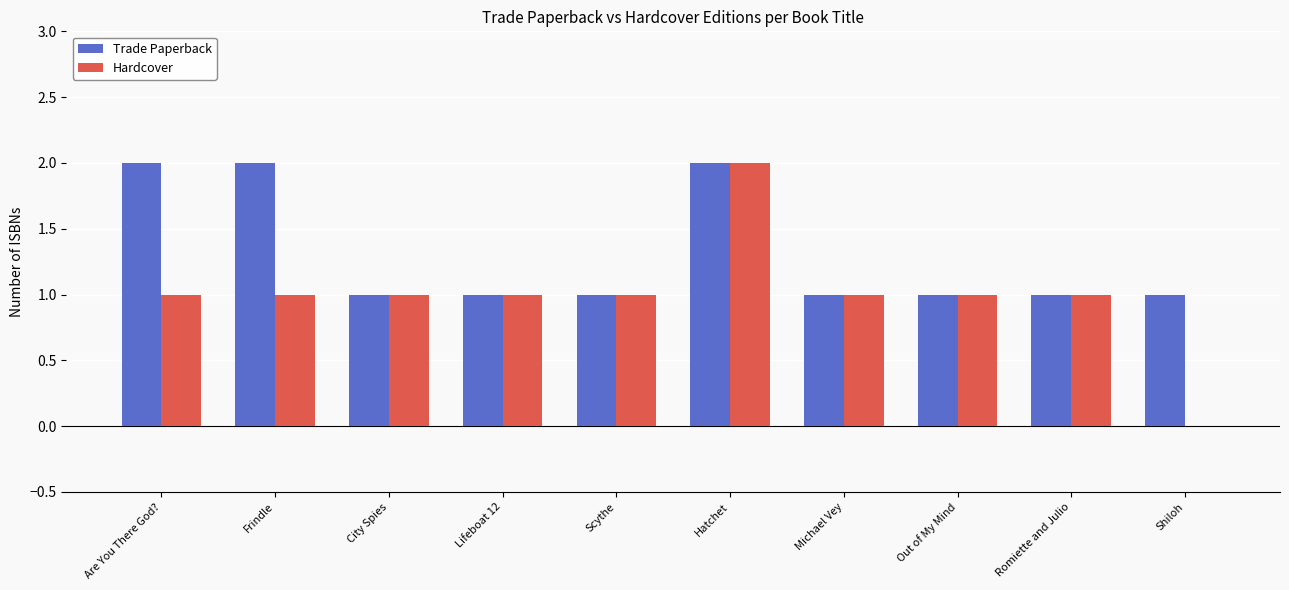

At which category is the sum across all series the highest?

Hatchet